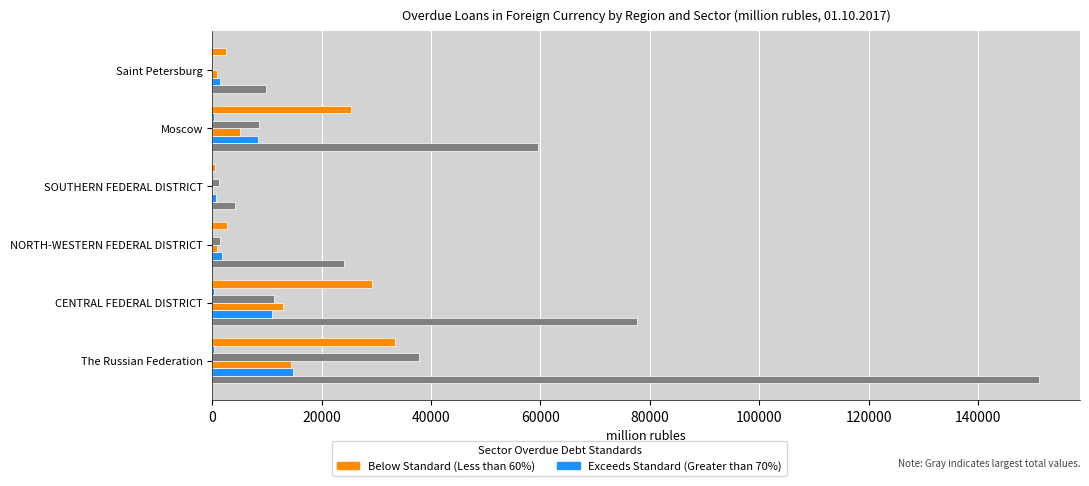

The value of wood and products of wood at Moscow is 101. True or false?

False